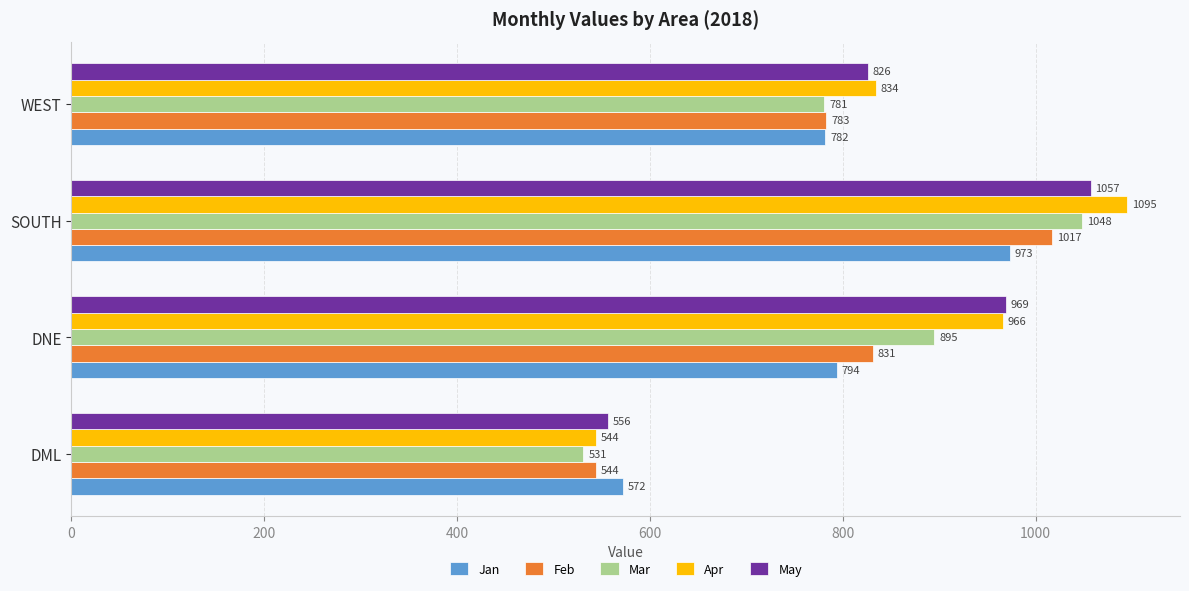

What is the average value of the May series?

852